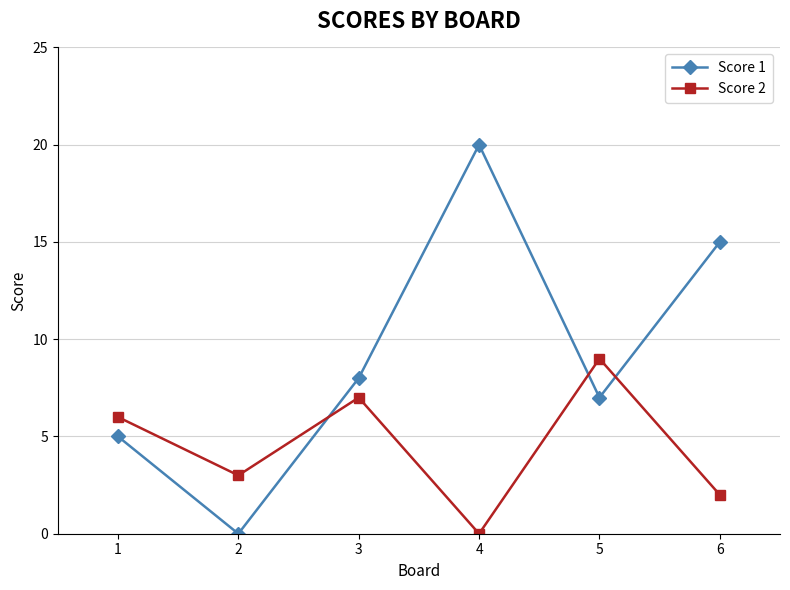

What is the total value across all series at 4?

20